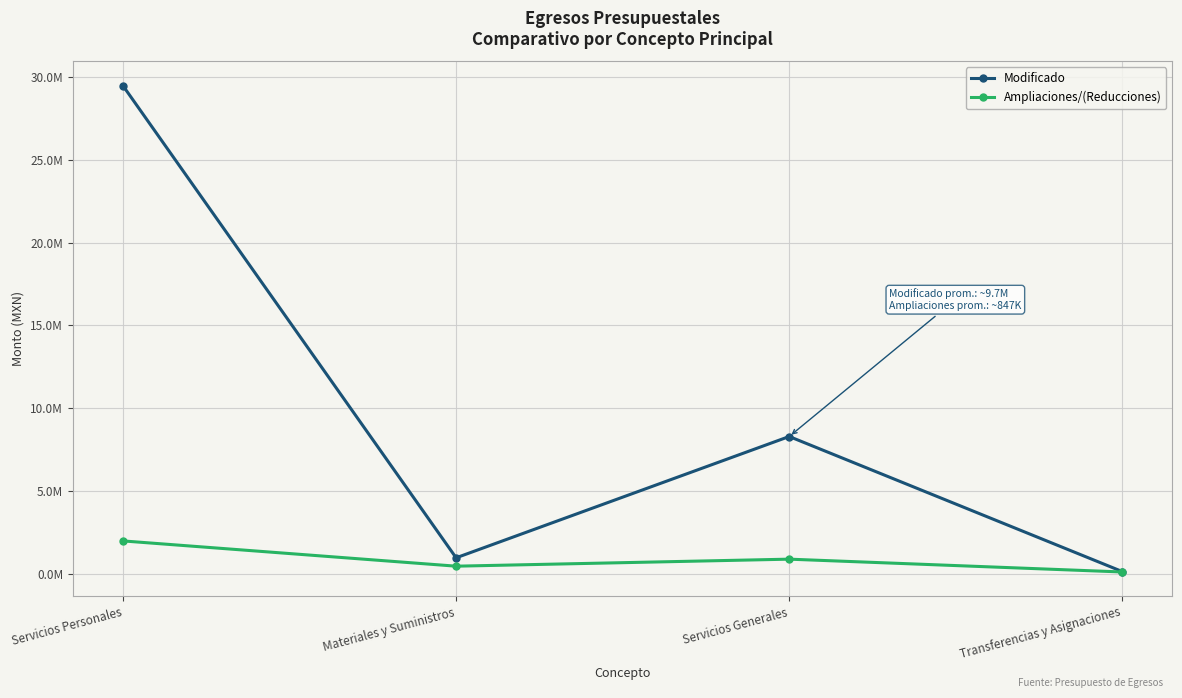

Is the value of Modificado at Transferencias y Asignaciones greater than the value of Ampliaciones/(Reducciones) at Materiales y Suministros?

No